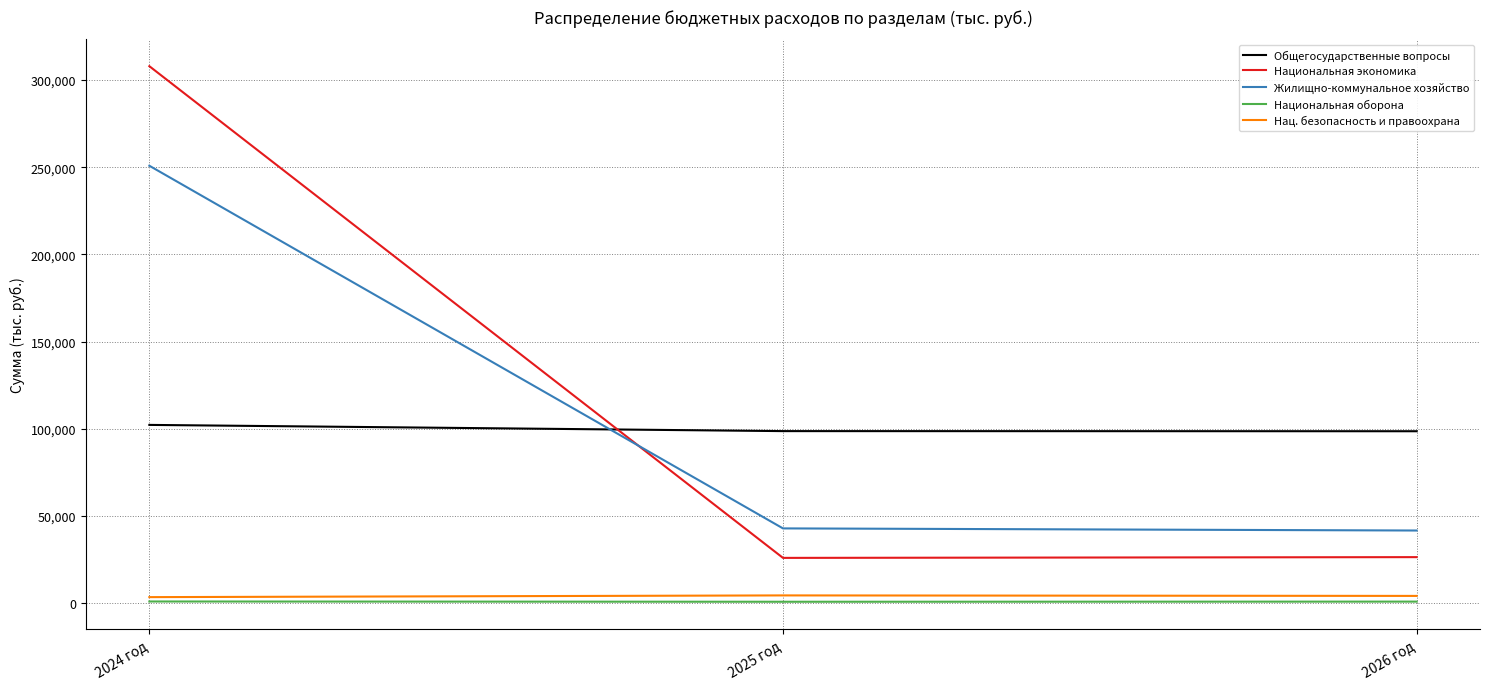

What are all the series names shown in the legend?

Общегосударственные вопросы, Национальная экономика, Жилищно-коммунальное хозяйство, Национальная оборона, Нац. безопасность и правоохрана